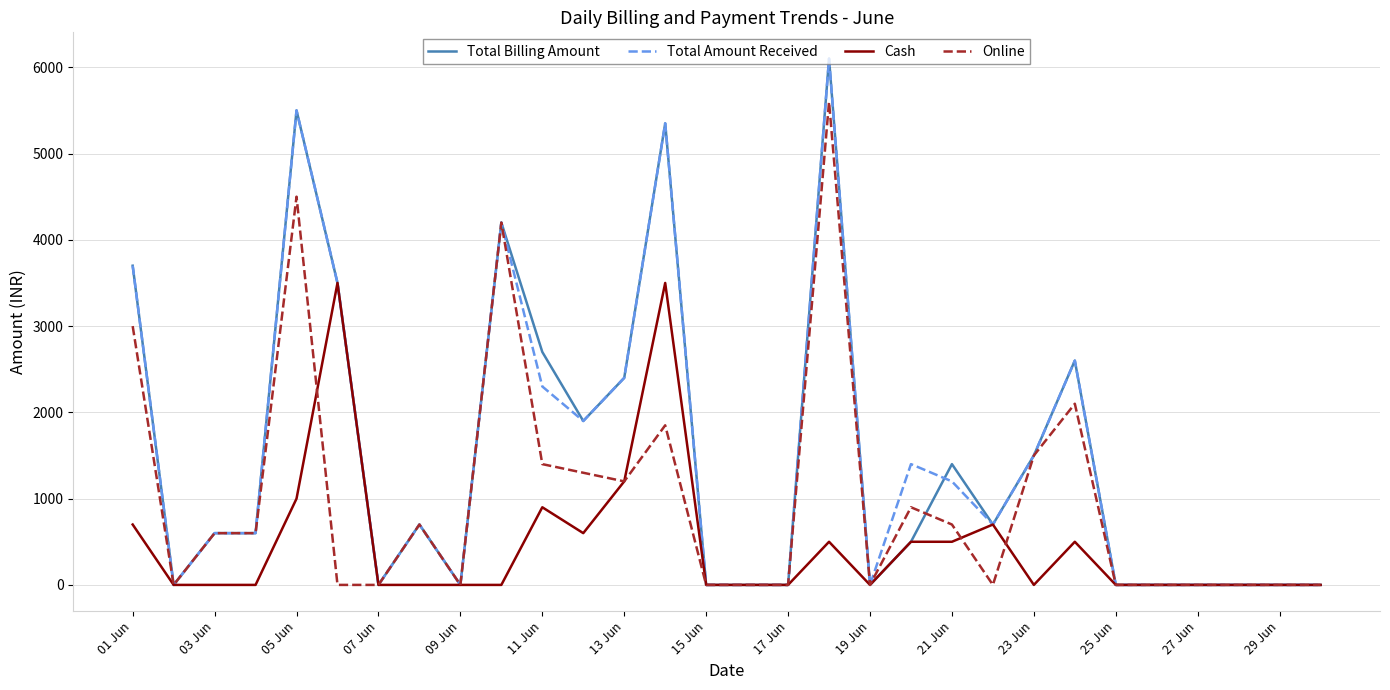

True or false: Cash and Online cross at least once.

True